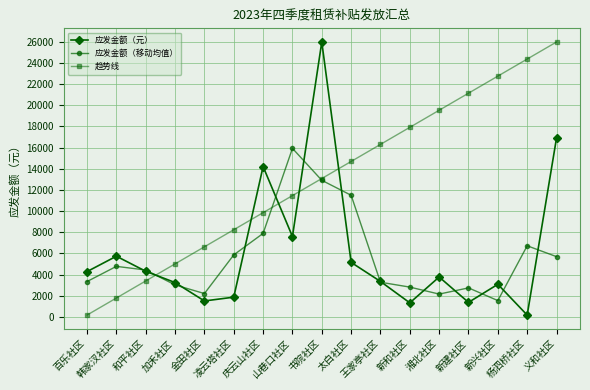

How many values in the 应发金额（移动均值） series are below 4425?

8